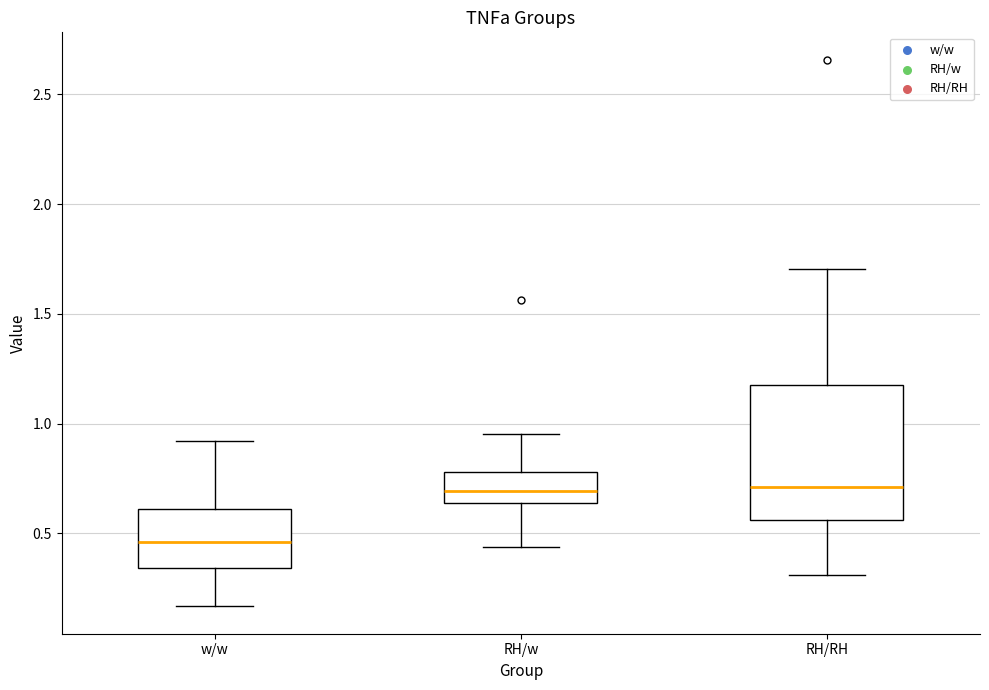

Where does the lower whisker of the box for RH/RH end on the y-axis? The values are not printed on the chart, so give them approximately, as read against the axis.

0.30